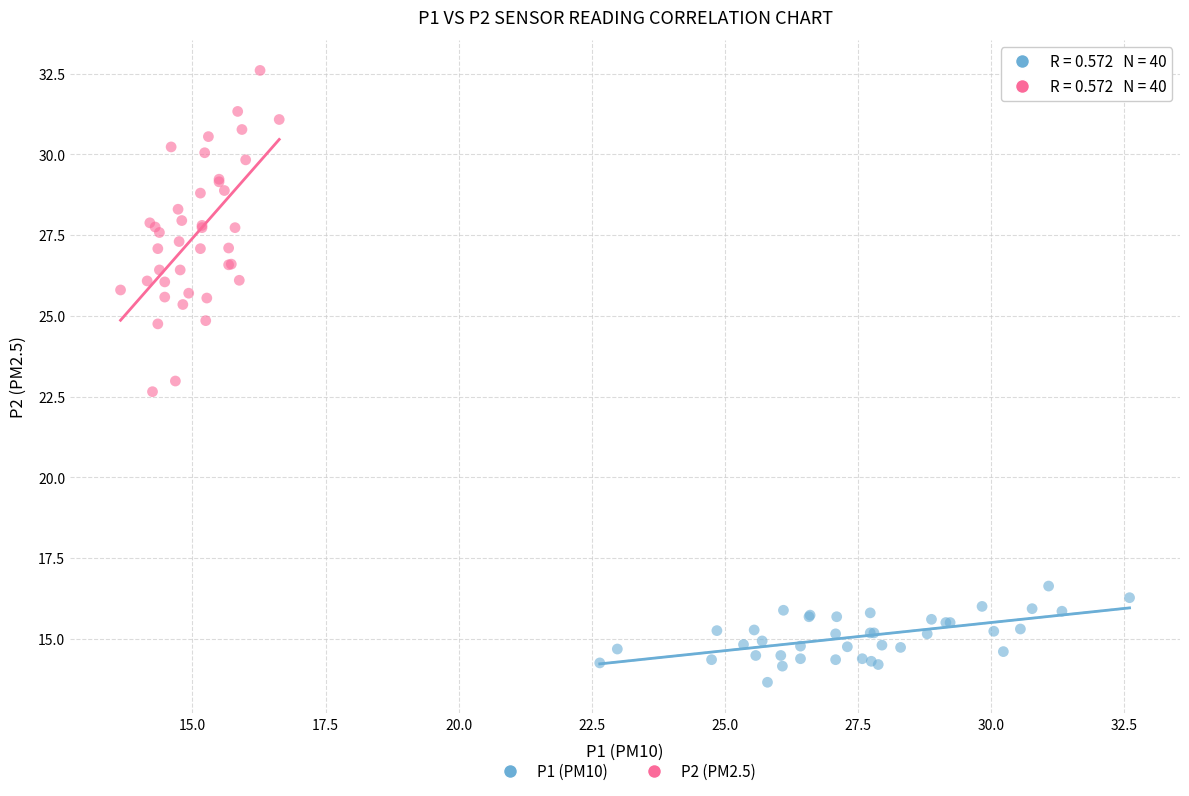

Which series reaches the minimum Y coordinate?

P1 (PM10)